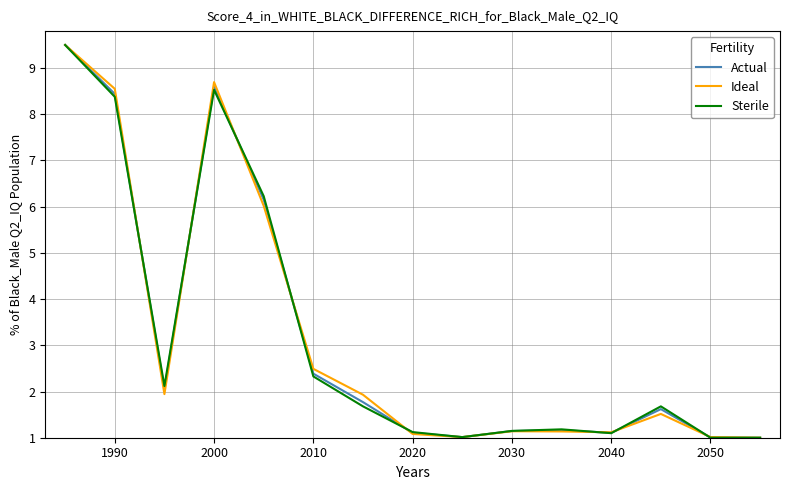

What is the maximum value shown in the chart?

9.5